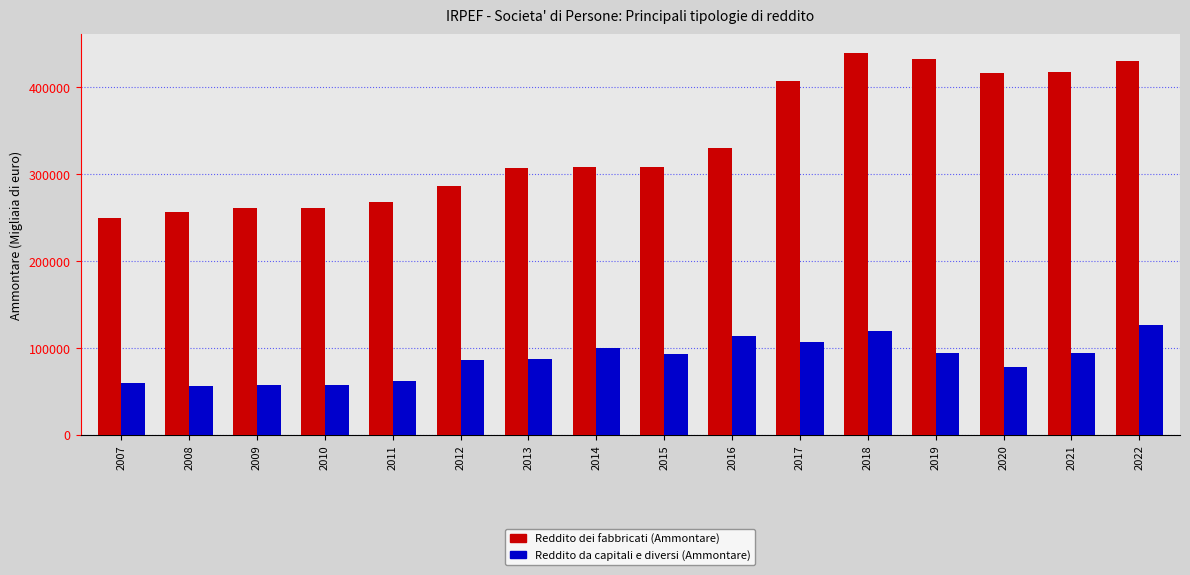

Rank the series by their maximum value, from lowest to highest.

Reddito da capitali e diversi (Ammontare), Reddito dei fabbricati (Ammontare)